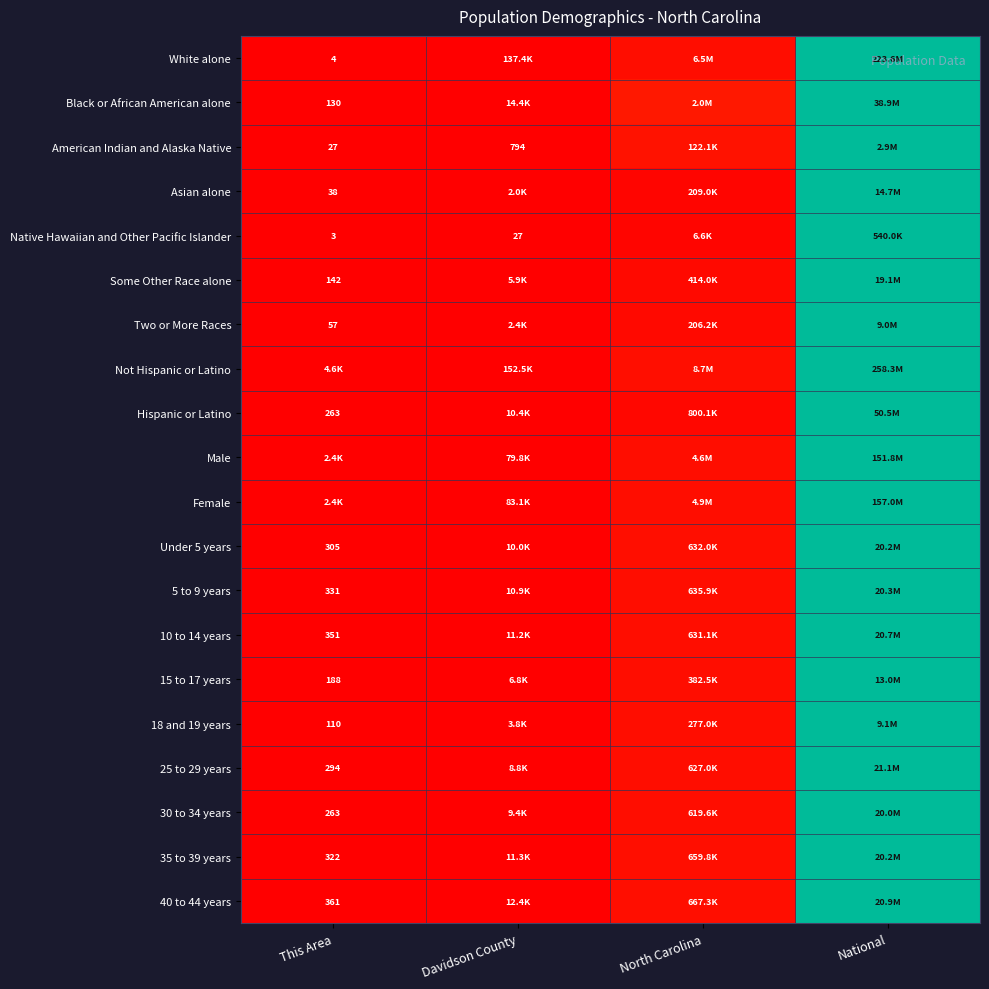

Which category has the highest value in the Two or More Races series?

National